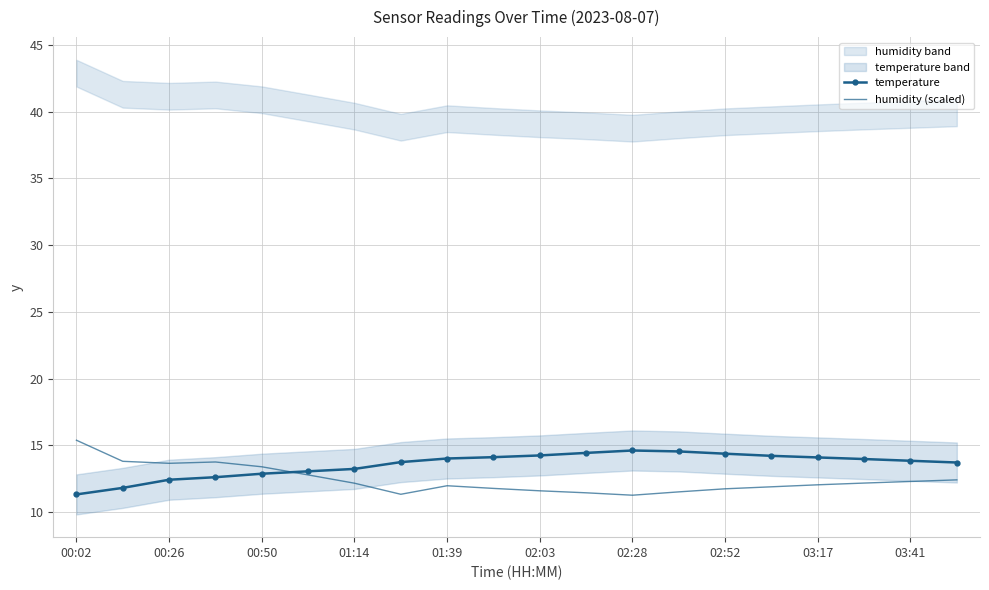

How many lines are shown in the chart?

2